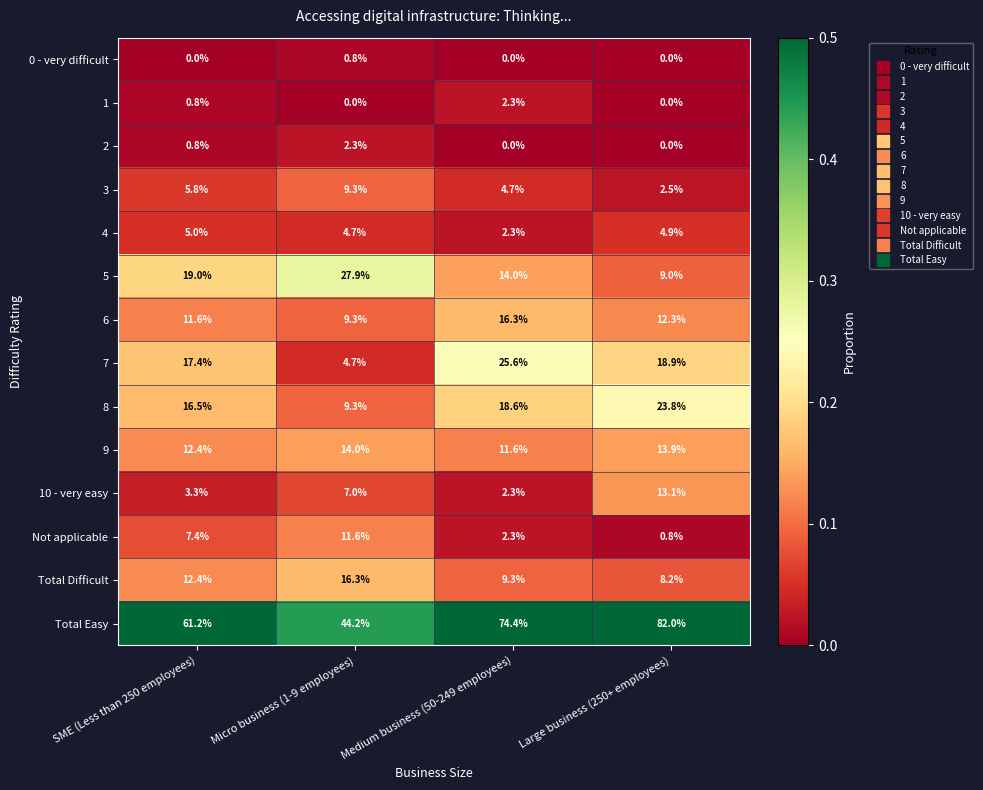

Which series has the largest total across all categories?

Total Easy